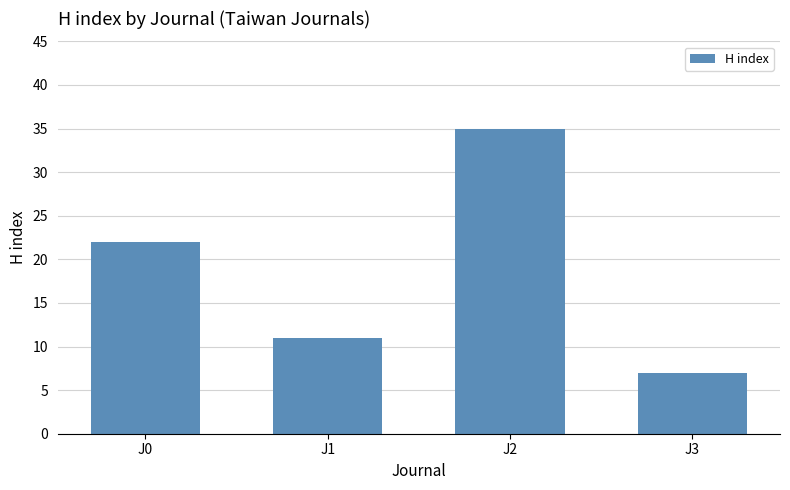

What is the sum of the values at J3 and J1?

18